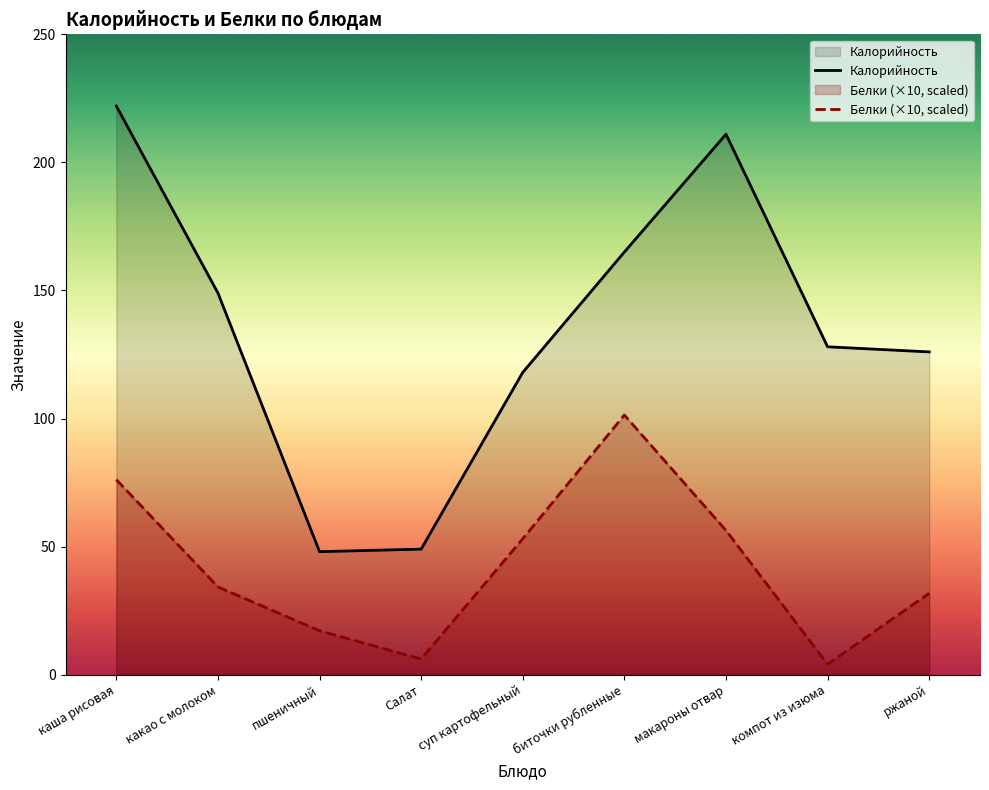

What is the minimum value for Калорийность?

48.0